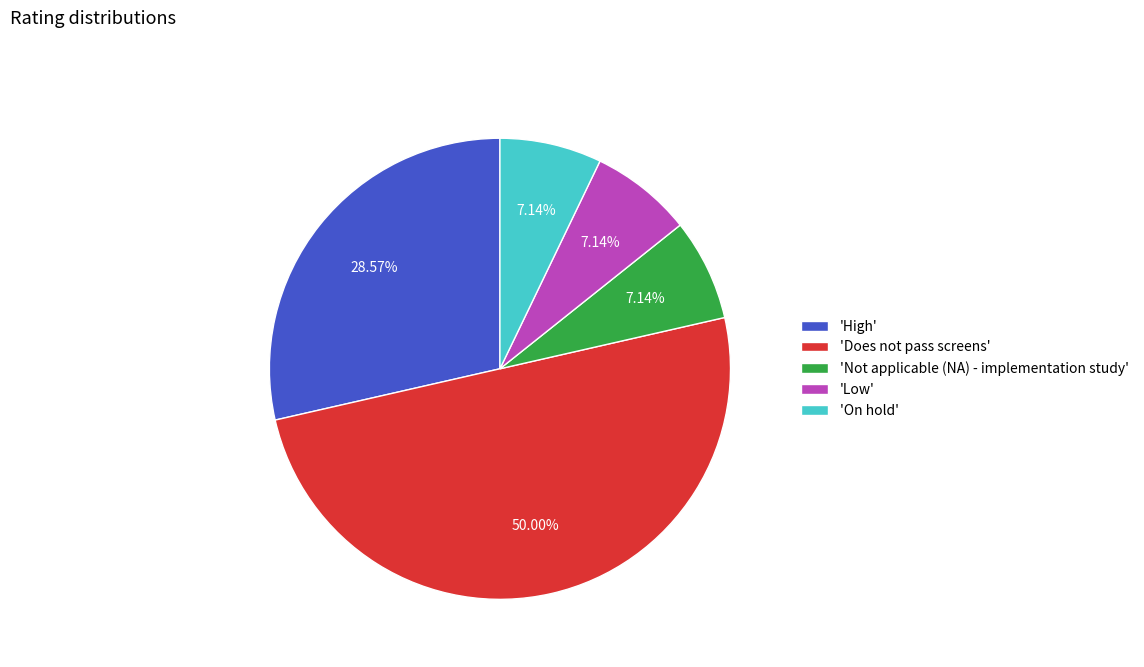

What is the ratio of the value at 'High' to the value at 'On hold'?

4.0